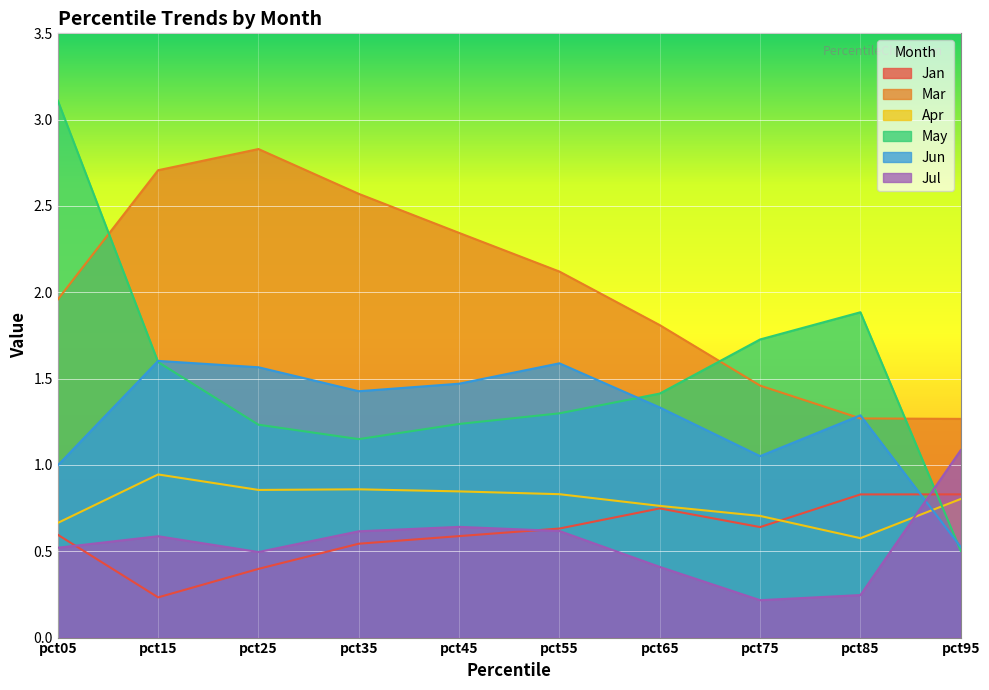

What is the approximate value of Jan at pct05?

0.6